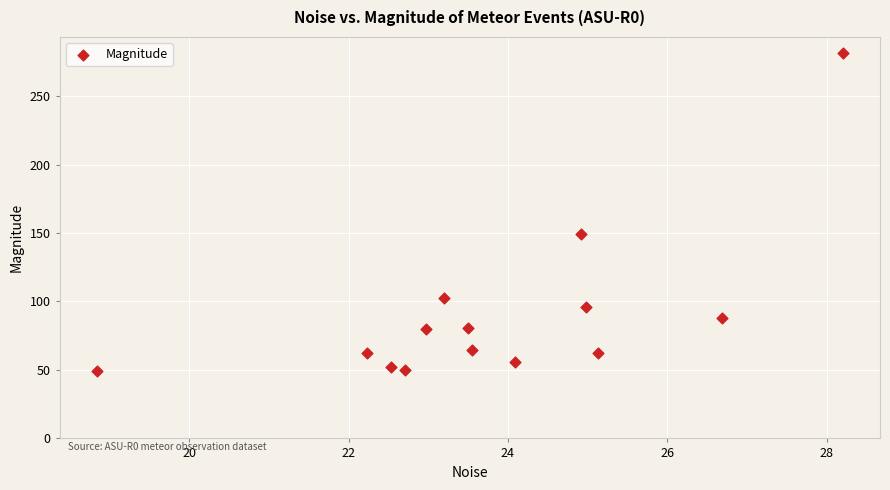

What Y value in the scatter plot is closest to 165?

149.6